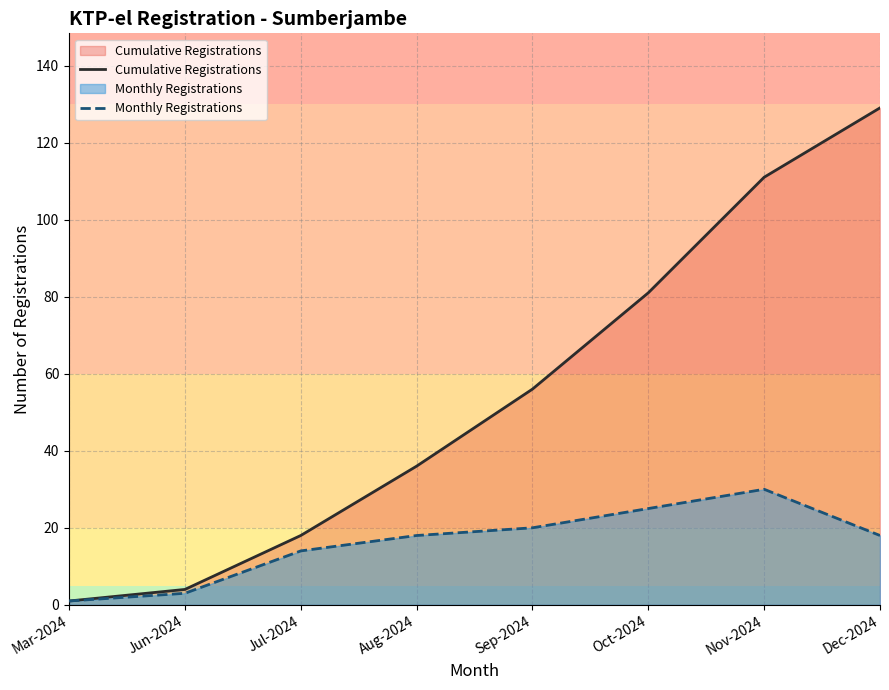

The Cumulative Registrations series shows 4 at Jun-2024. True or false?

True